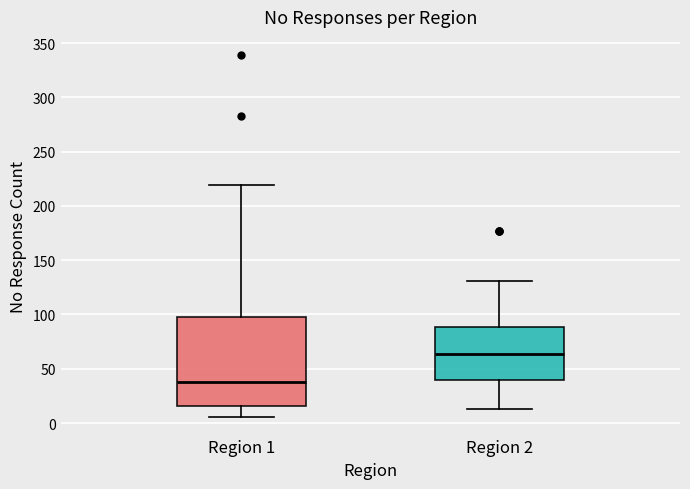

Which box is the tallest, from its lower edge to its upper edge?

Region 1